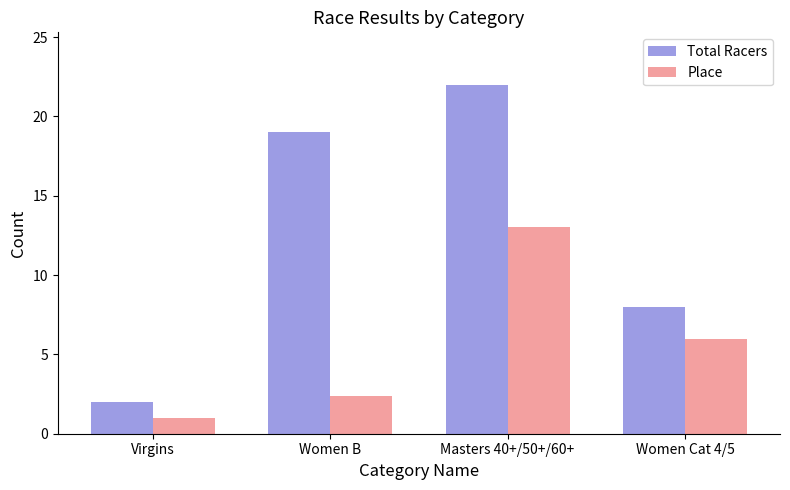

What is the sum of all Total Racers values?

51.0